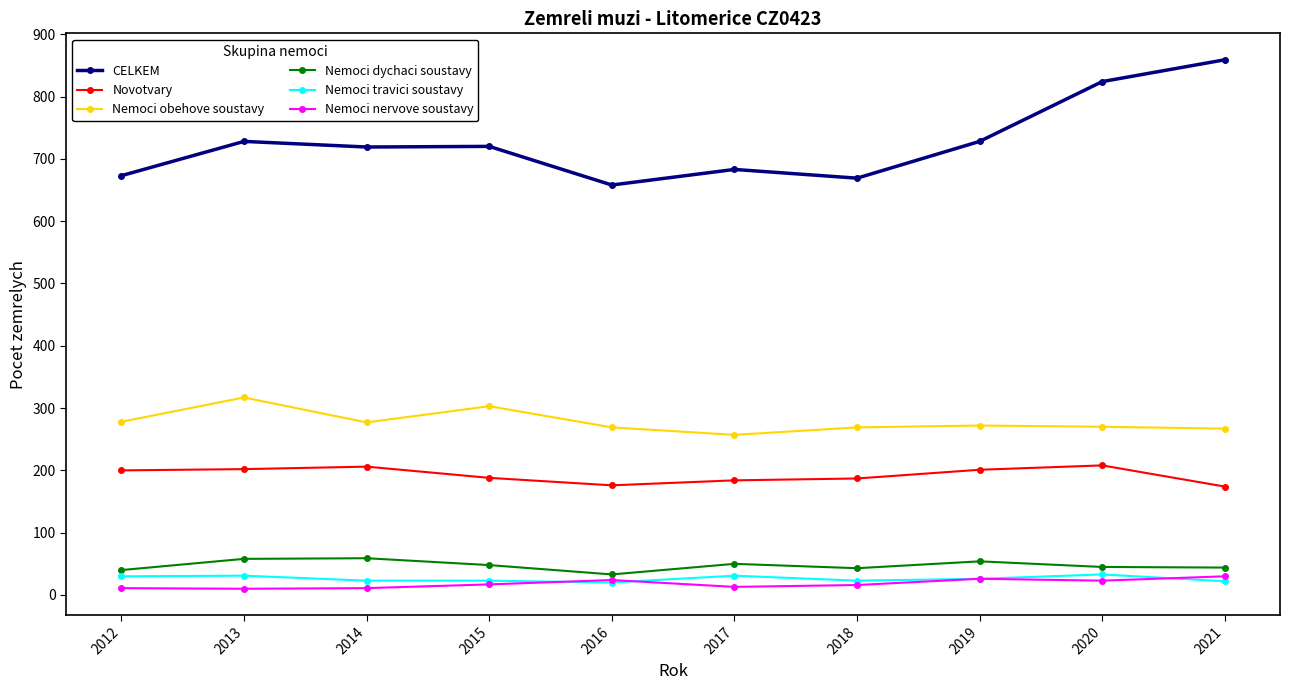

How many series are shown in this chart?

6